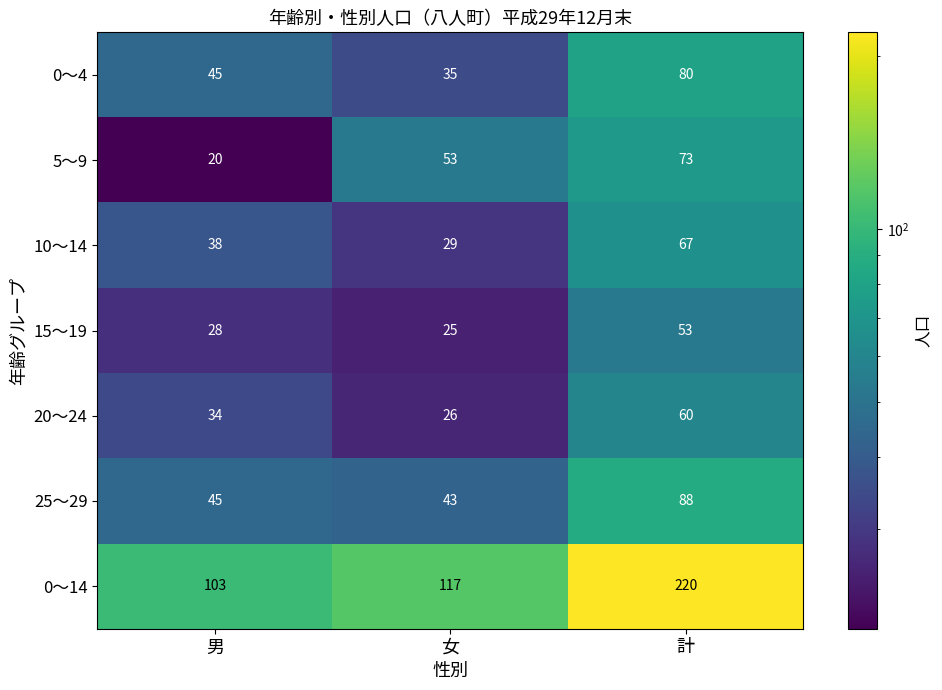

At which category does the chart reach its peak across all series?

計